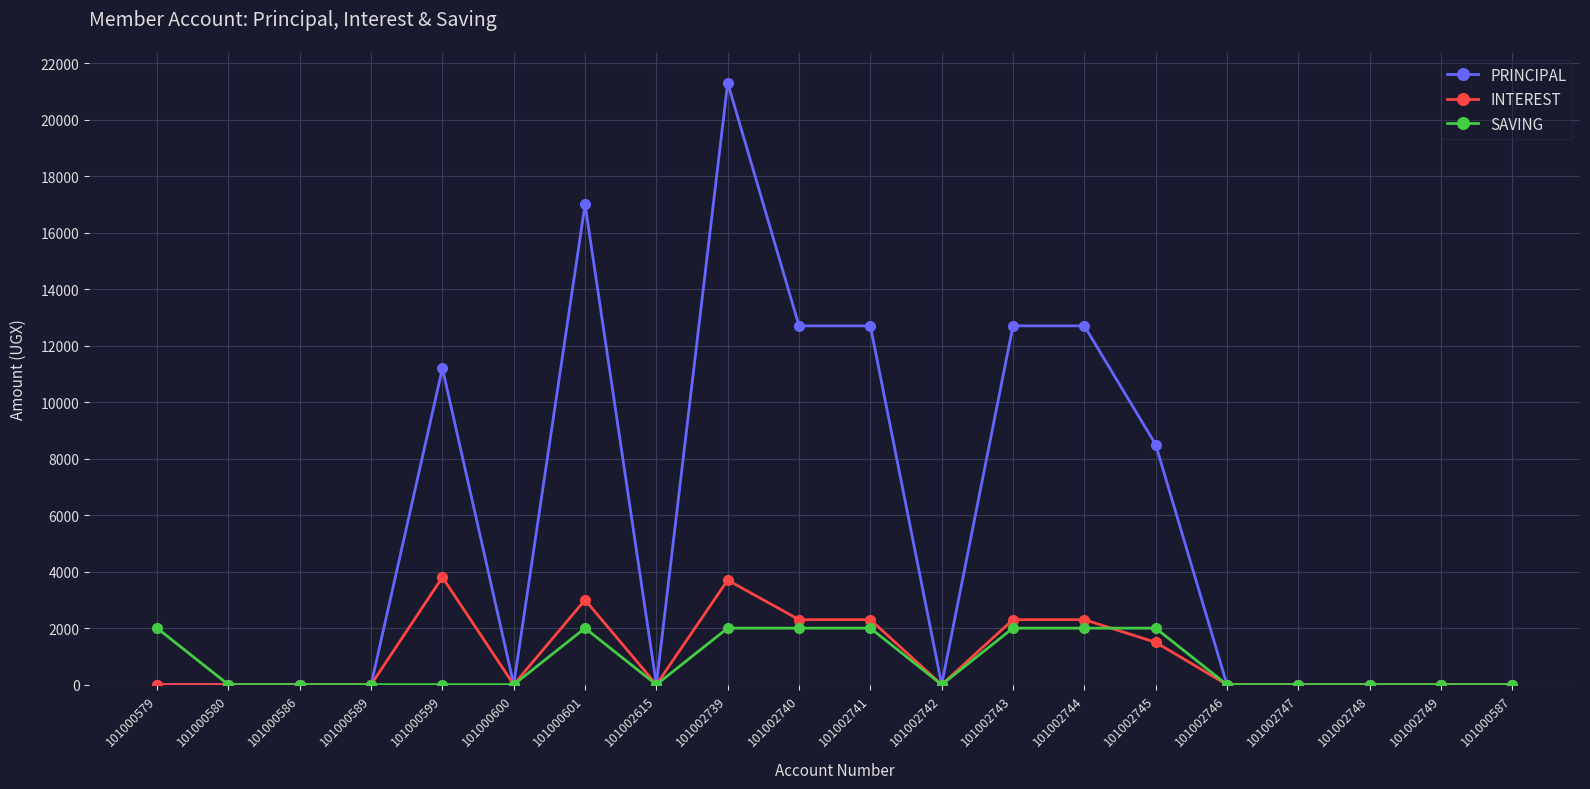

Rank the series at 101002743 from lowest to highest value.

SAVING, INTEREST, PRINCIPAL